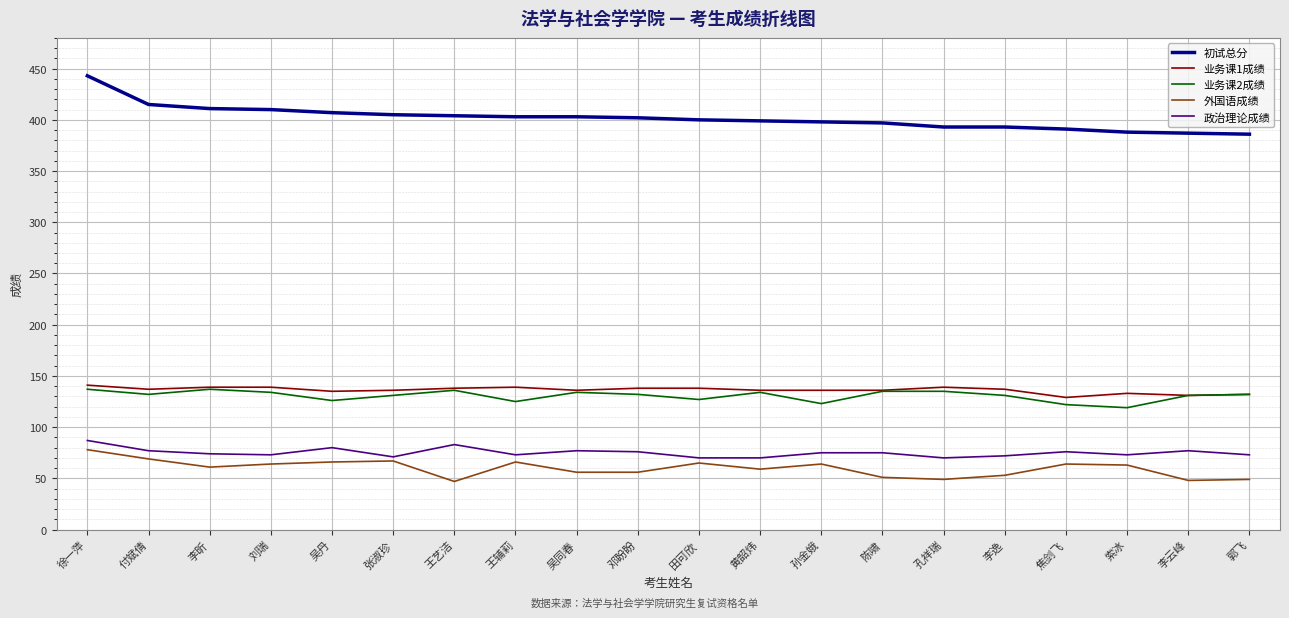

What is the spread (max minus min) of values at 李云峰?

339